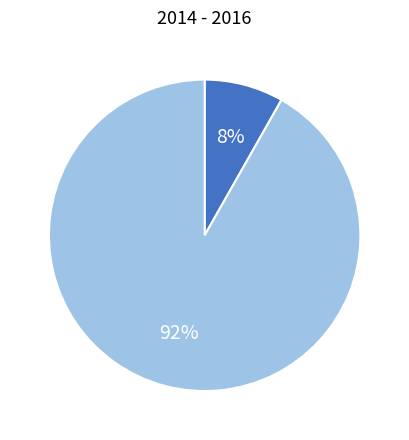

Is there any slice that represents more than half of the pie?

Yes